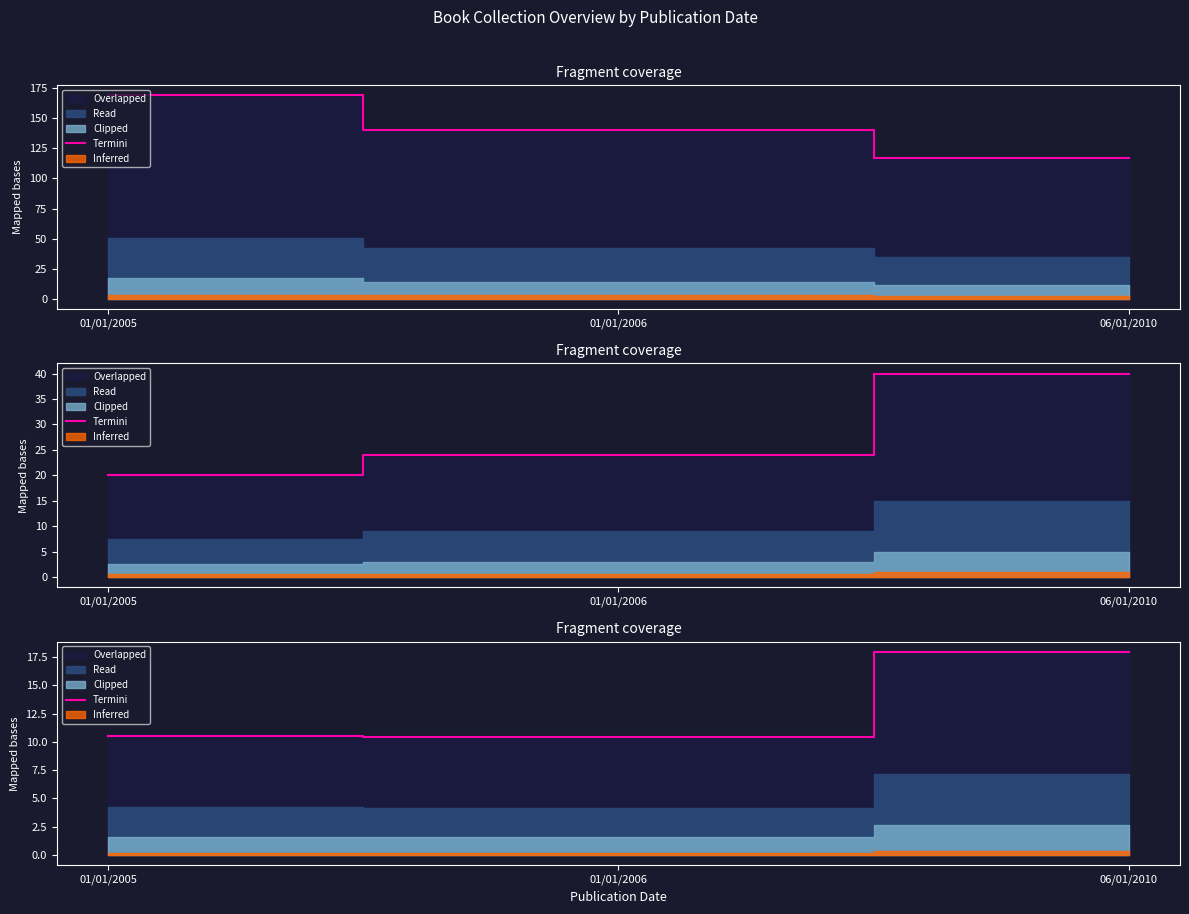

What is the change in value from 01/01/2005 to 06/01/2010?

+7.4